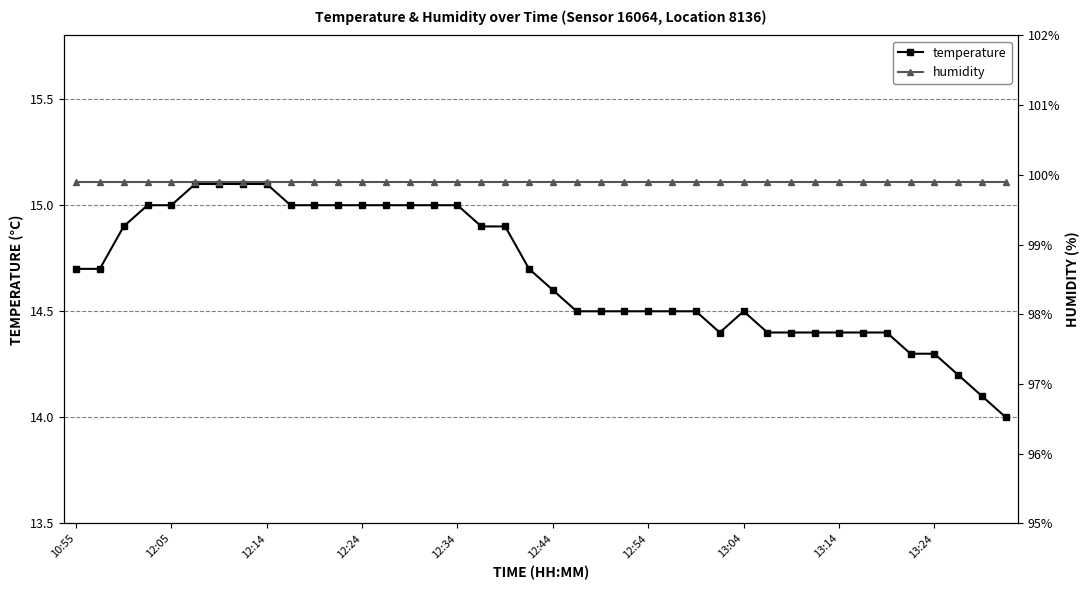

Does the chart display data point markers on the line(s)?

Yes